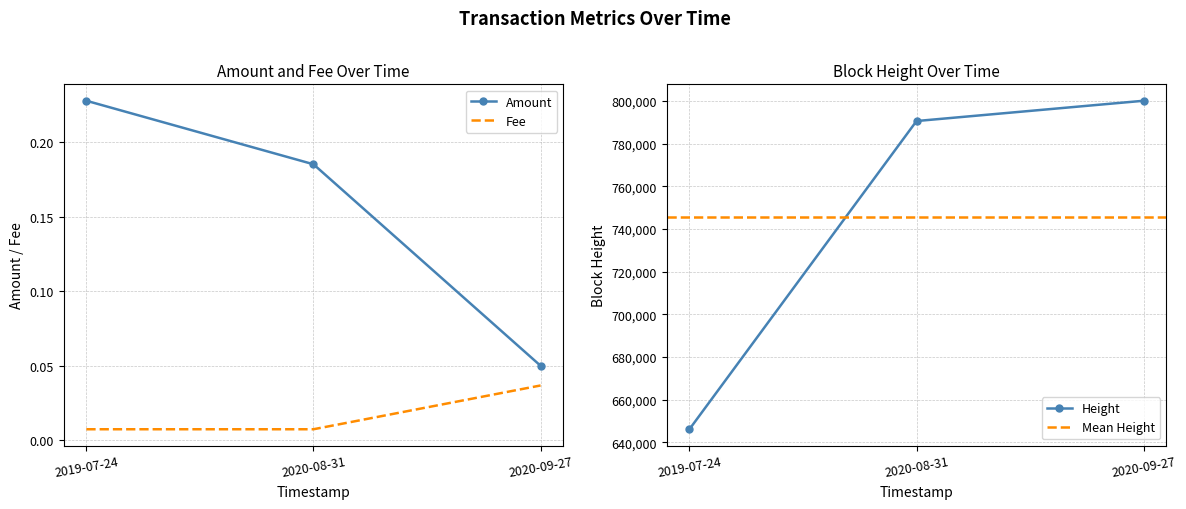

What is the difference between the maximum and minimum values in the Amount series?

0.2